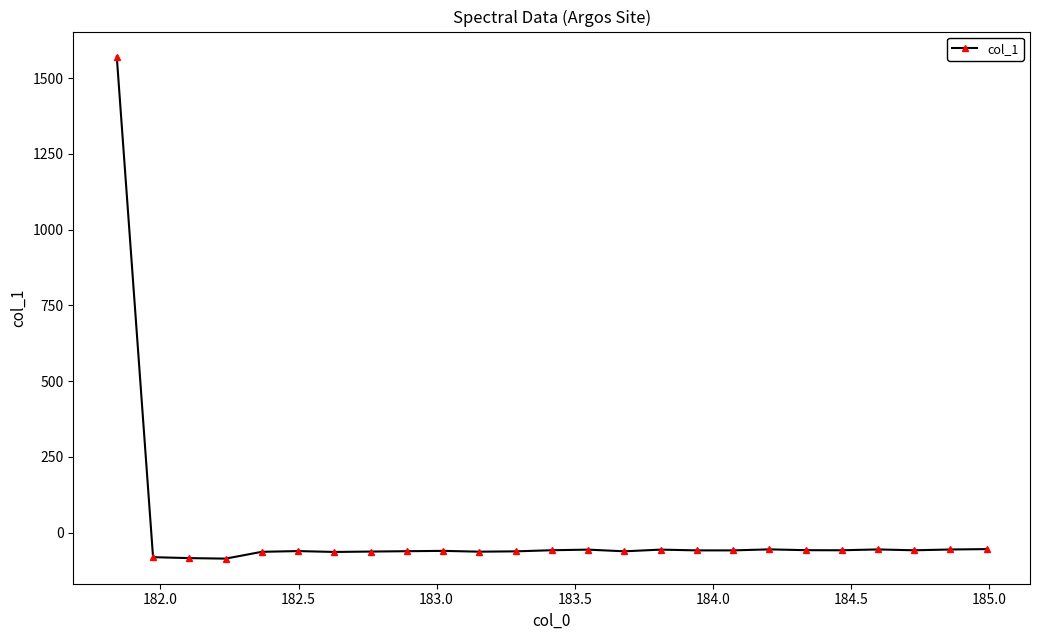

What is the smallest value displayed?

-85.6